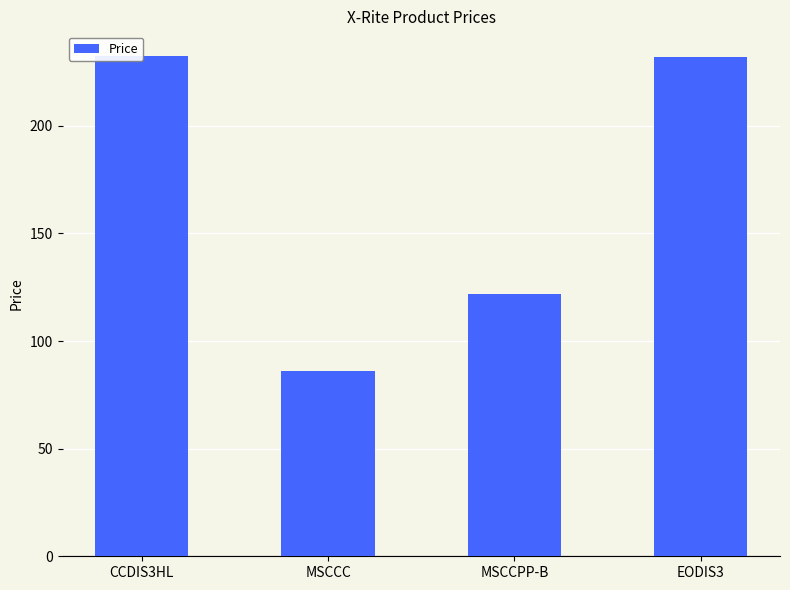

Rank the categories by value from highest to lowest.

CCDIS3HL, EODIS3, MSCCPP-B, MSCCC